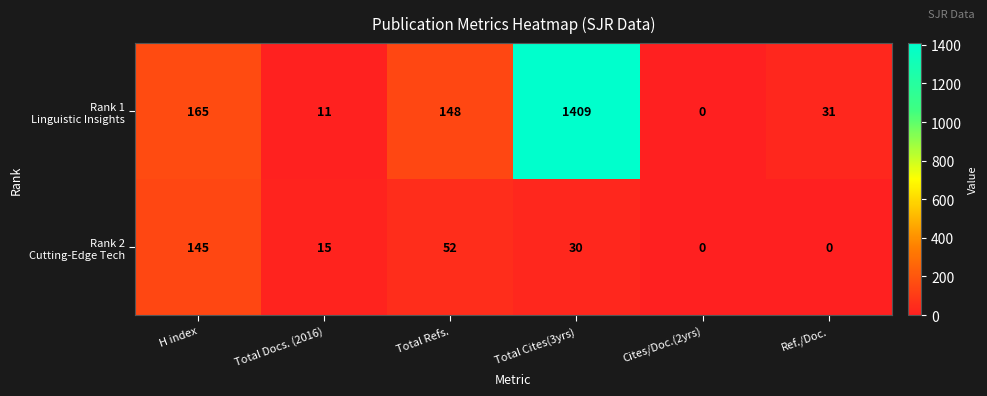

At which category is the sum across all series the highest?

Total Cites(3yrs)